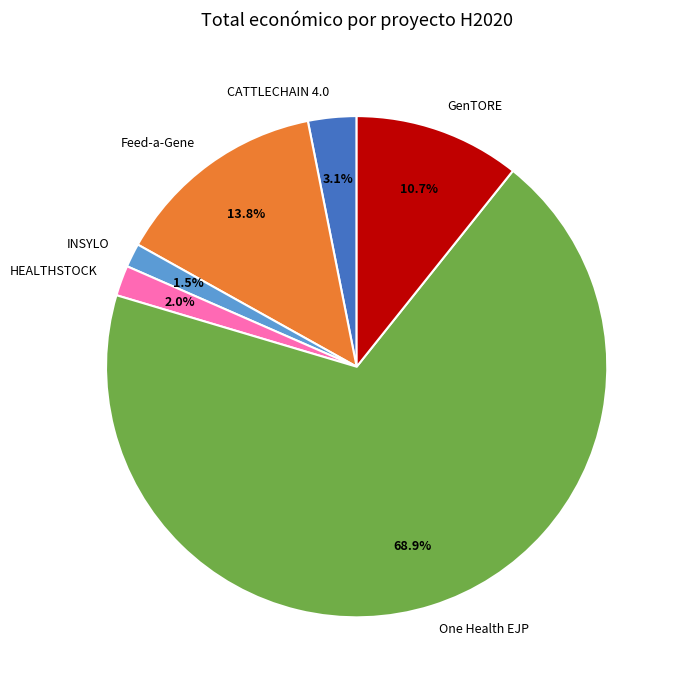

Combined, what portion of the pie is GenTORE and CATTLECHAIN 4.0?

13.8%